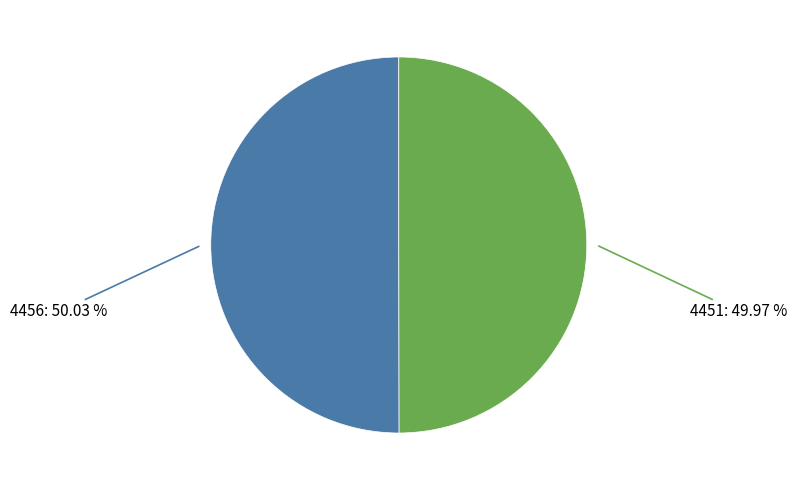

Does any single category account for the majority?

Yes